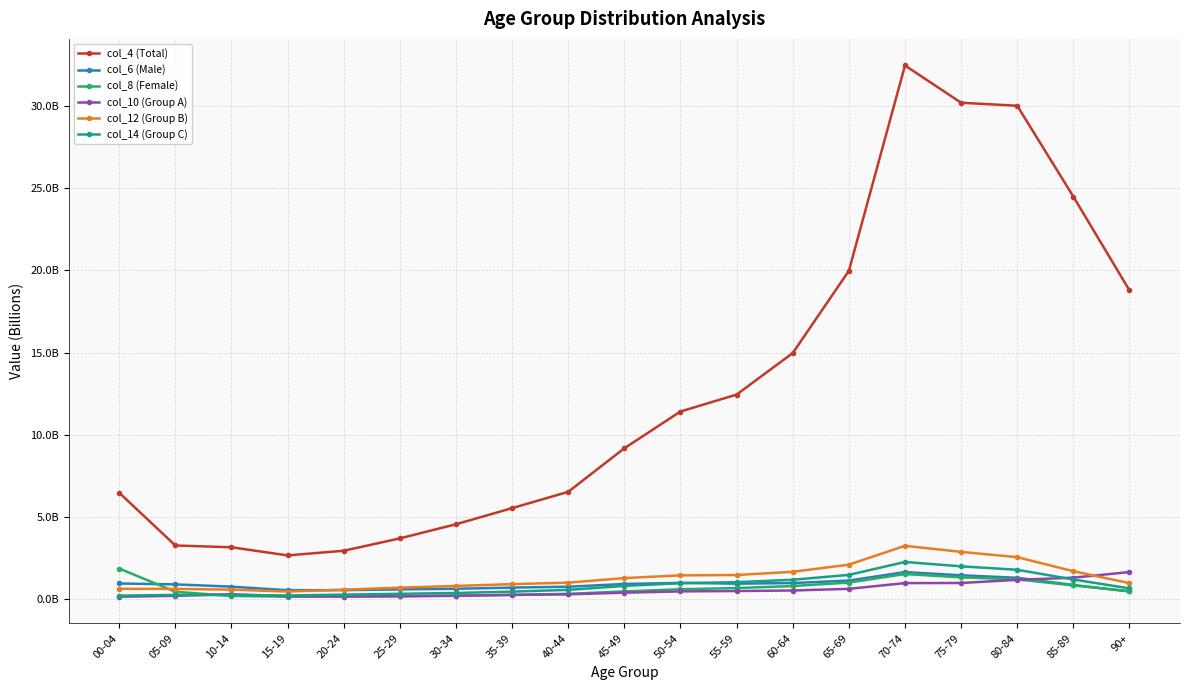

What are all the series names shown in the legend?

col_4 (Total), col_6 (Male), col_8 (Female), col_10 (Group A), col_12 (Group B), col_14 (Group C)